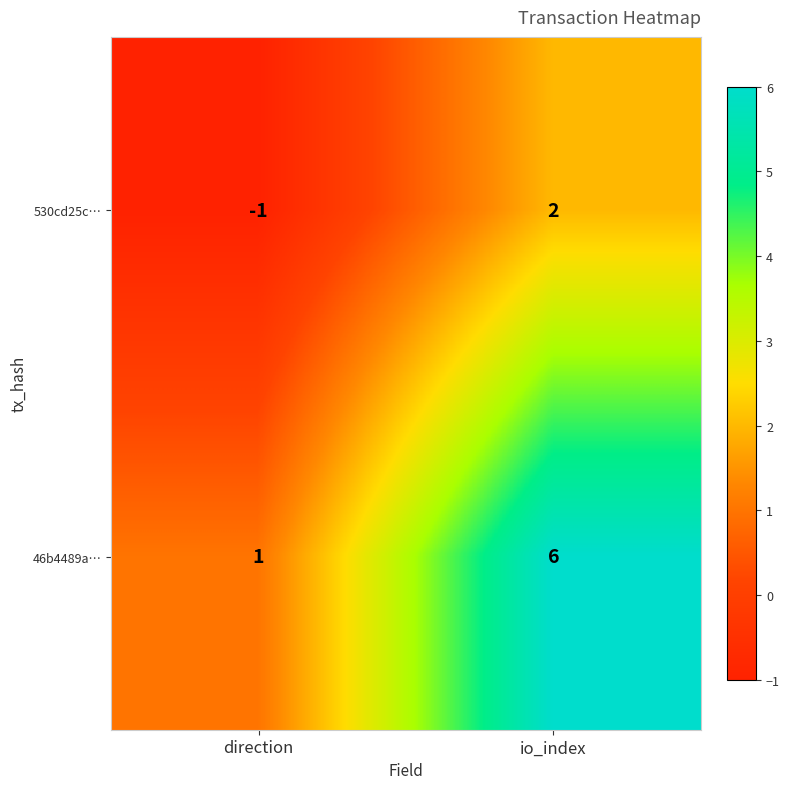

Which series changed the most between direction and io_index?

46b4489a…